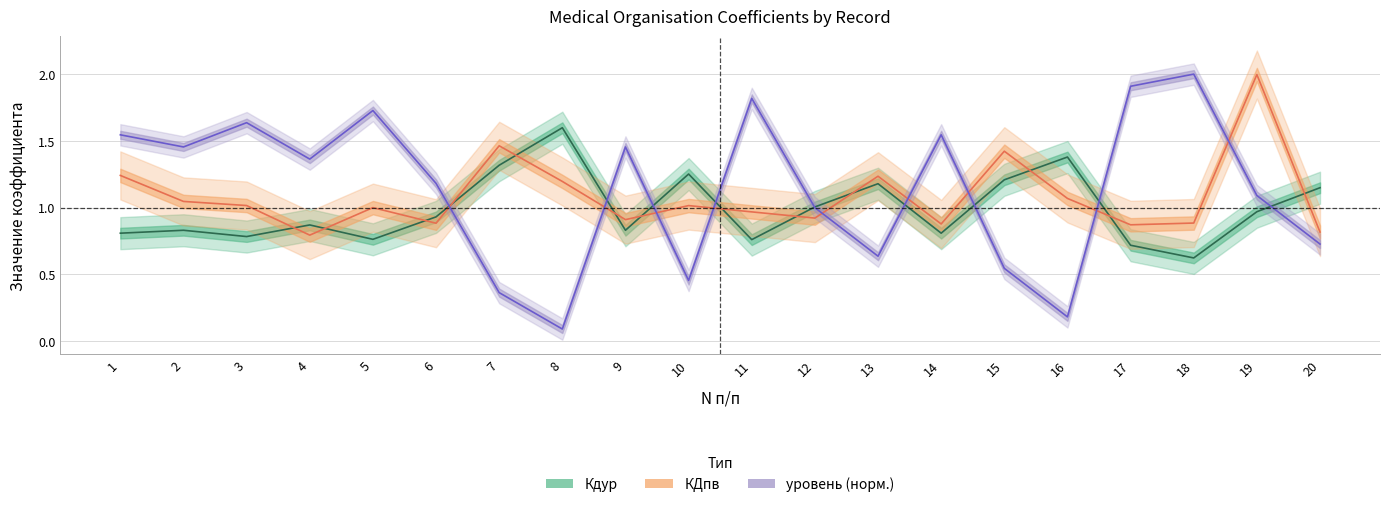

Reading left to right, transcribe all the data shown in this chart.

Кдур: 0.8	0.8	0.8	0.9	0.8	0.9	1.3	1.6	0.8	1.3	0.8	1.0	1.2	0.8	1.2	1.4	0.7	0.6	1.0	1.1
КДпв: 1.2	1.0	1.0	0.8	1.0	0.9	1.5	1.2	0.9	1.0	1.0	0.9	1.2	0.9	1.4	1.1	0.9	0.9	2.0	0.8
уровень (норм.): 1.5	1.5	1.6	1.4	1.7	1.2	0.4	0.1	1.5	0.5	1.8	1.0	0.6	1.5	0.5	0.2	1.9	2.0	1.1	0.7